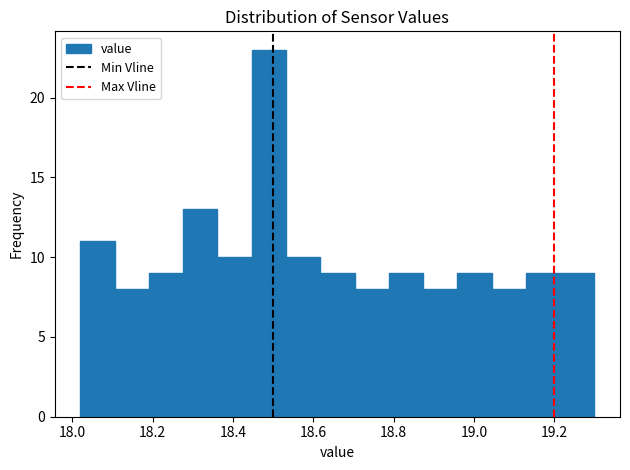

Reading left to right, transcribe this chart: for each bar, give the range it covers on the x-axis and its height. Neither the bar edges nor the heights are printed on the chart, so give them approximately, as read against the axes.

18.02 to 18.10: 11
18.10 to 18.20: 8
18.20 to 18.28: 9
18.28 to 18.36: 13
18.36 to 18.44: 10
18.44 to 18.54: 23
18.54 to 18.62: 10
18.62 to 18.70: 9
18.70 to 18.78: 8
18.78 to 18.88: 9
18.88 to 18.96: 8
18.96 to 19.04: 9
19.04 to 19.12: 8
19.12 to 19.22: 9
19.22 to 19.30: 9